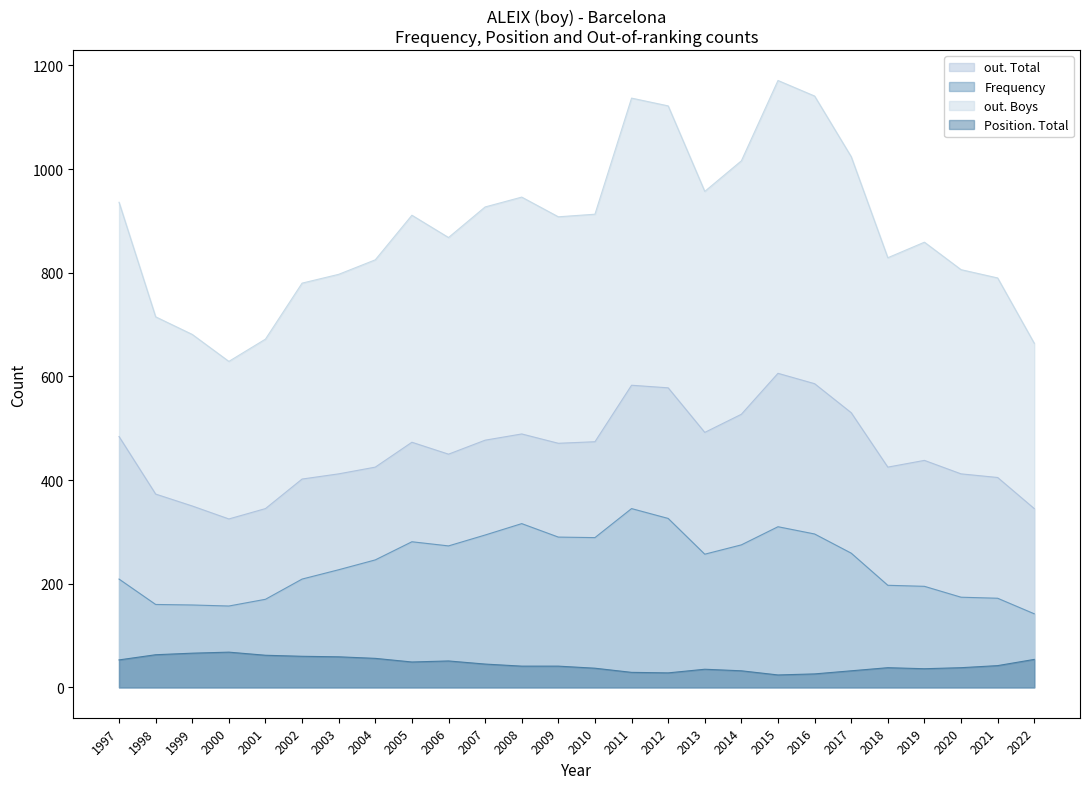

How many data points does each series have?

26